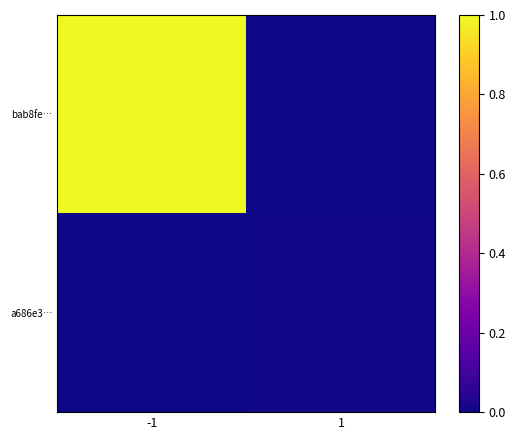

At -1, list the series in order from largest to smallest.

bab8fe…, a686e3…